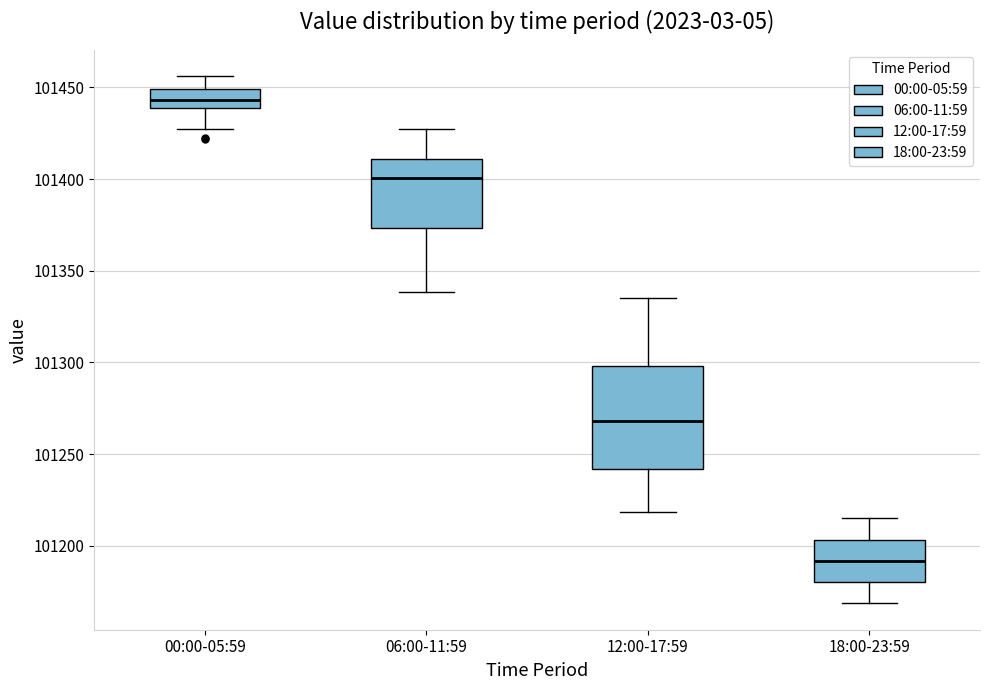

Which box has the highest median line?

00:00-05:59